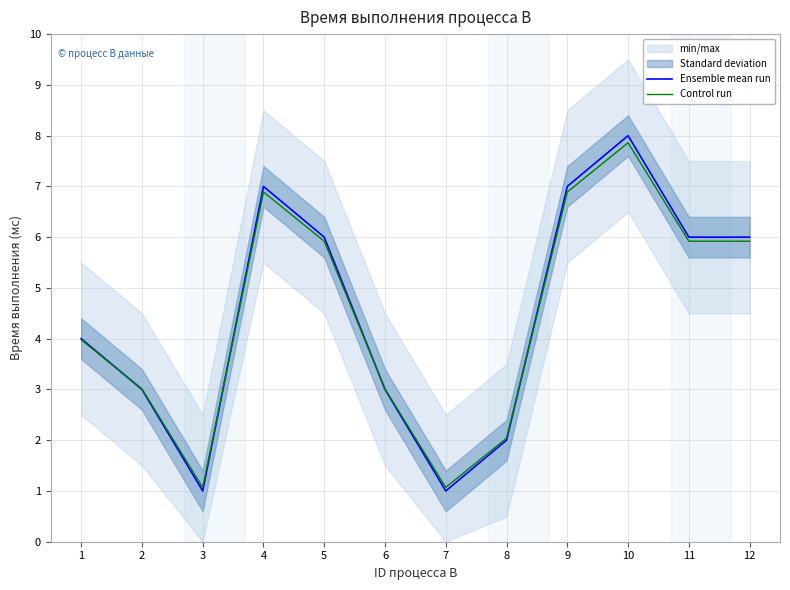

What is the sum of all Control run values?

53.6